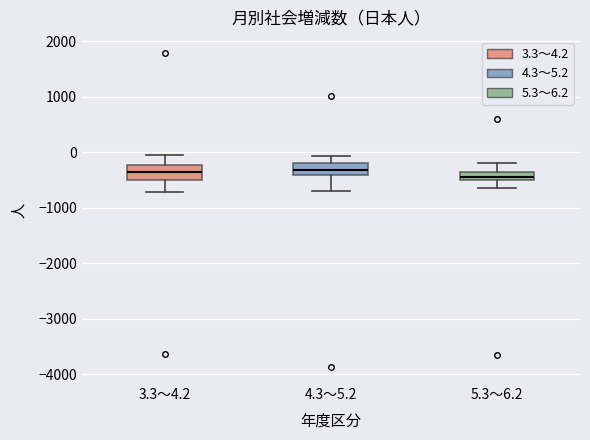

Where does the upper whisker of the box for 3.3～4.2 end on the y-axis? The values are not printed on the chart, so give them approximately, as read against the axis.

-100